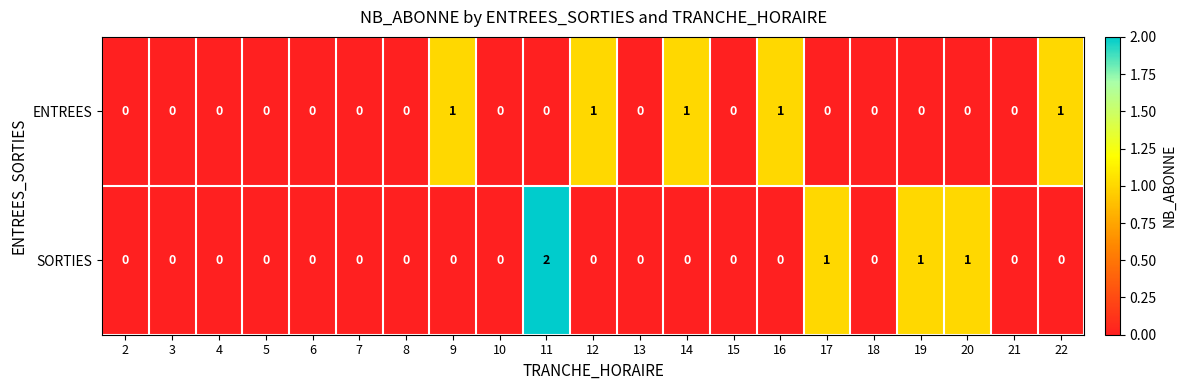

Between 11 and 15, which series saw the biggest shift?

SORTIES